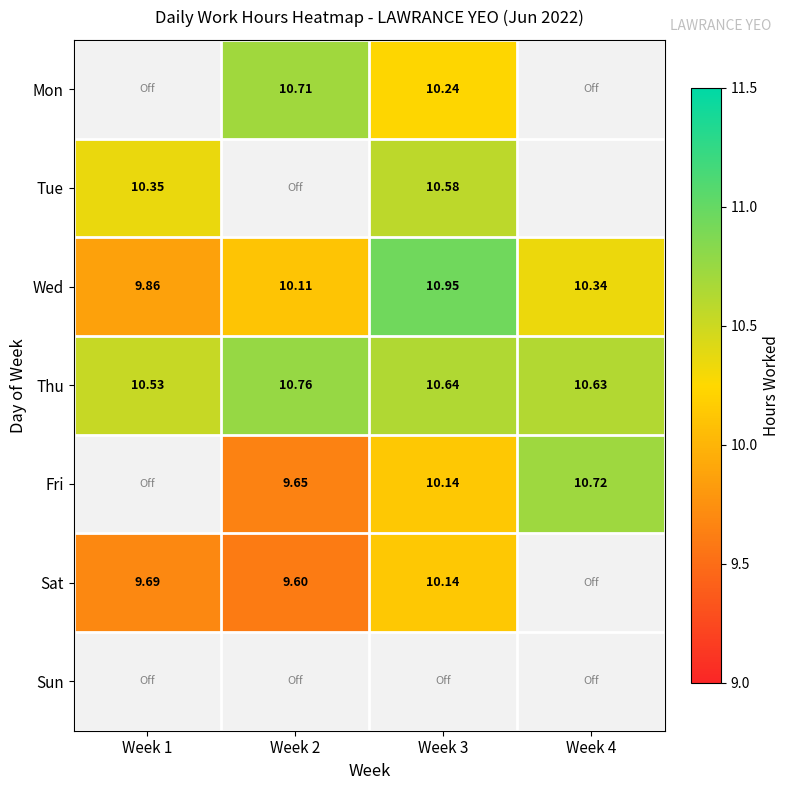

What is the difference between the maximum and second lowest values in the Thu series?

0.1